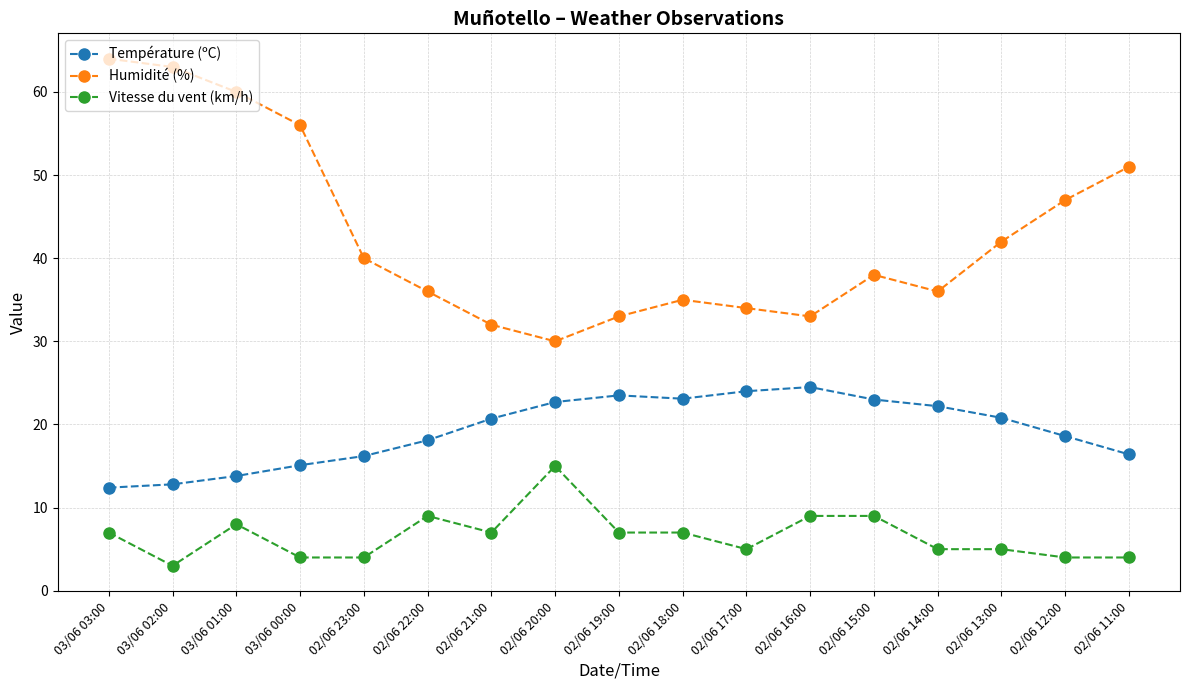

How many distinct data groups are displayed?

3